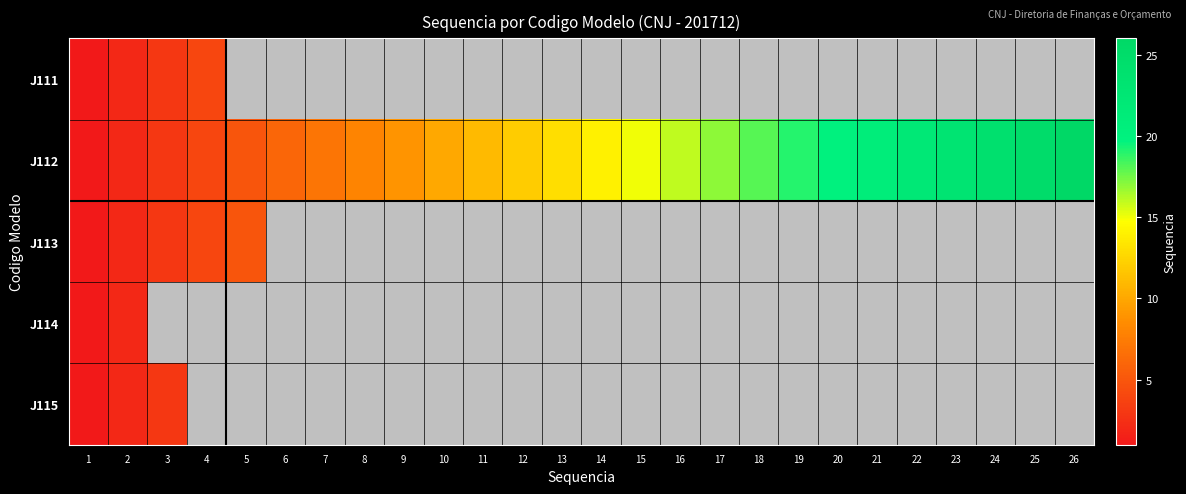

Where is J112 nearest to the value 13?

13